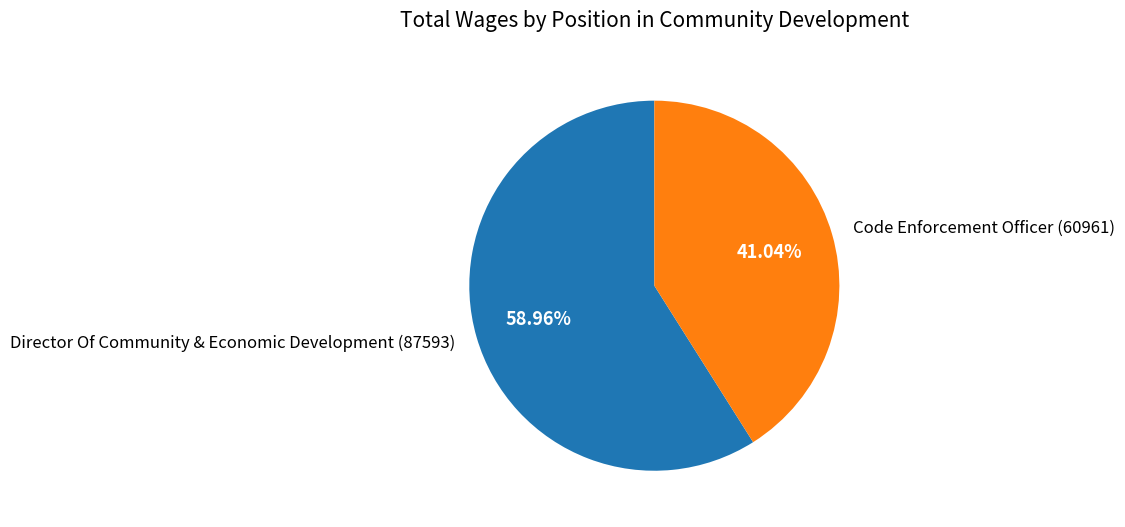

Is it true that Director Of Community & Economic Development is 52% of the pie?

False